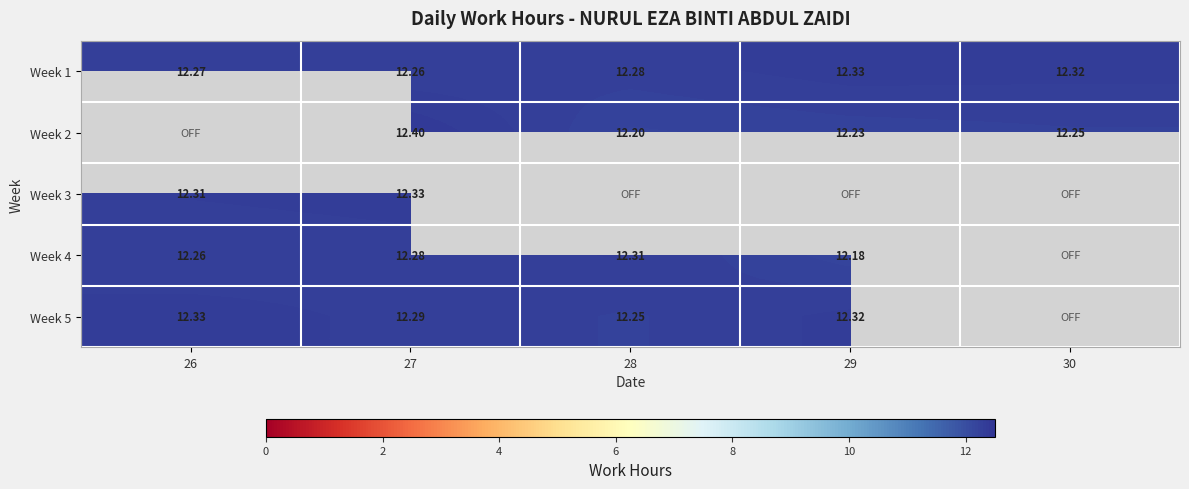

Is the value of Week 5 at 29 greater than the value of Week 3 at 26?

Yes